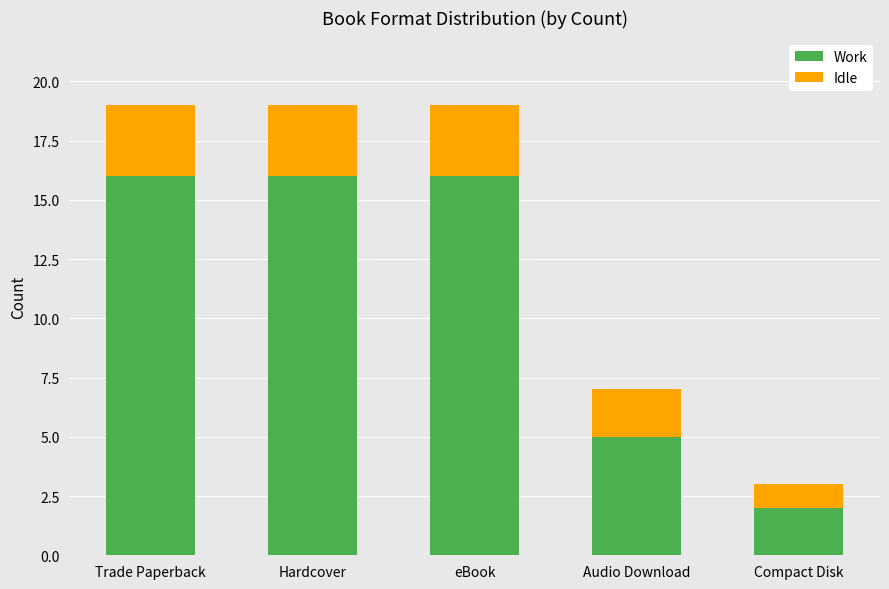

Which category has the lowest value in the Work series?

Compact Disk